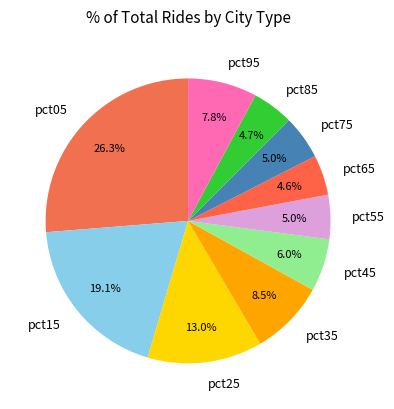

To the nearest percent, what is the difference between the largest and smallest slice percentages?

22%